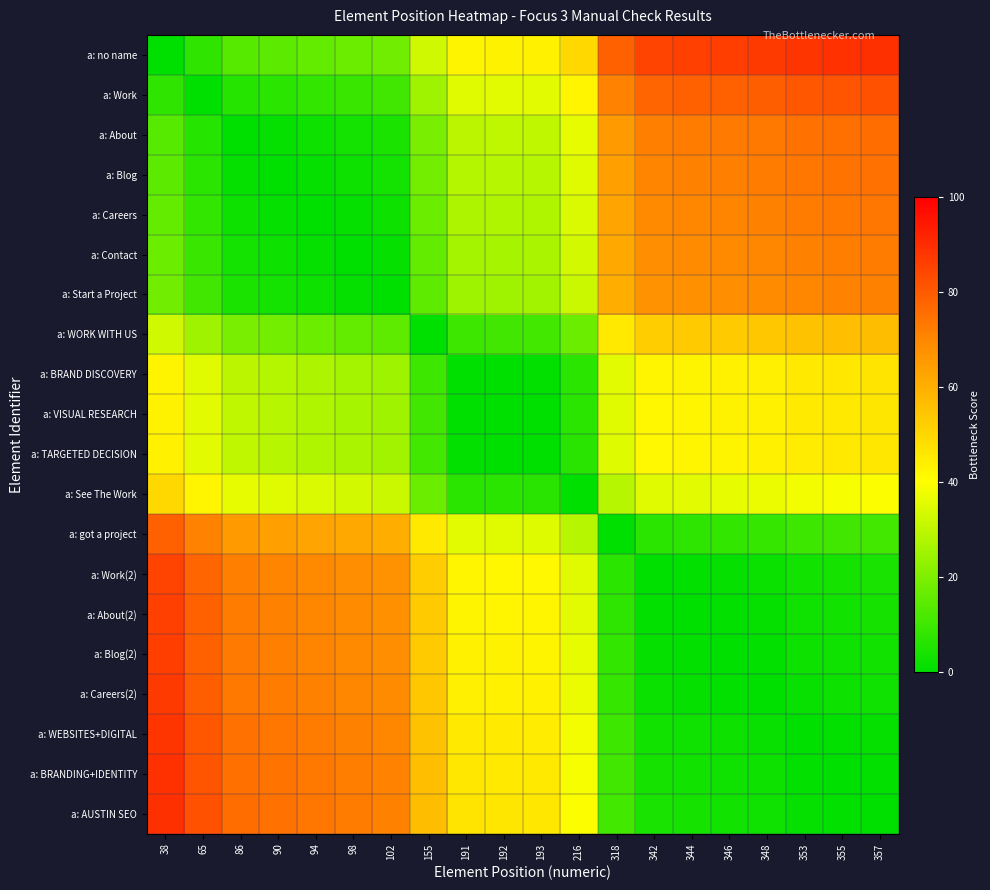

Rank the series by their maximum value, from lowest to highest.

a: TARGETED DECISION, a: VISUAL RESEARCH, a: BRAND DISCOVERY, a: See The Work, a: WORK WITH US, a: Start a Project, a: Contact, a: Careers, a: Blog, a: About, a: got a project, a: Work, a: Work(2), a: About(2), a: Blog(2), a: Careers(2), a: WEBSITES+DIGITAL, a: BRANDING+IDENTITY, a: no name, a: AUSTIN SEO